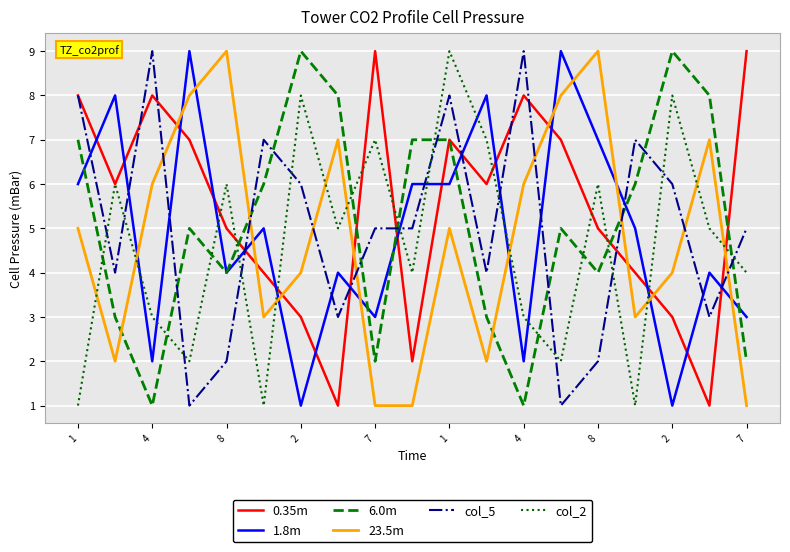

How many lines are shown in the chart?

6